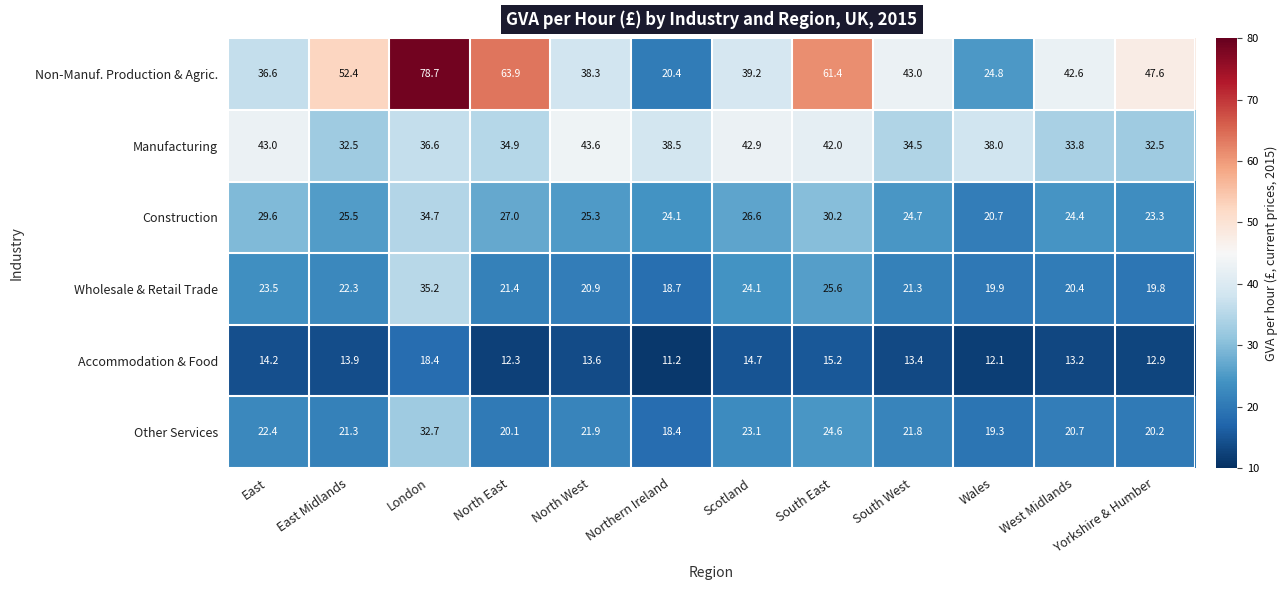

What is the difference between the highest and lowest values at East Midlands?

38.5